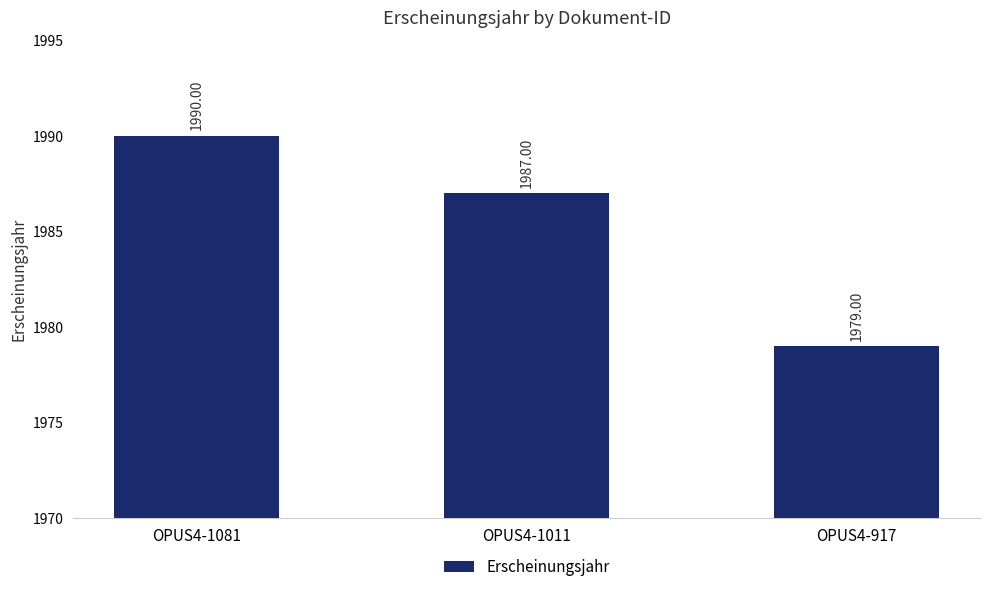

What is the ratio of the value at OPUS4-1081 to the value at OPUS4-1011?

1.0